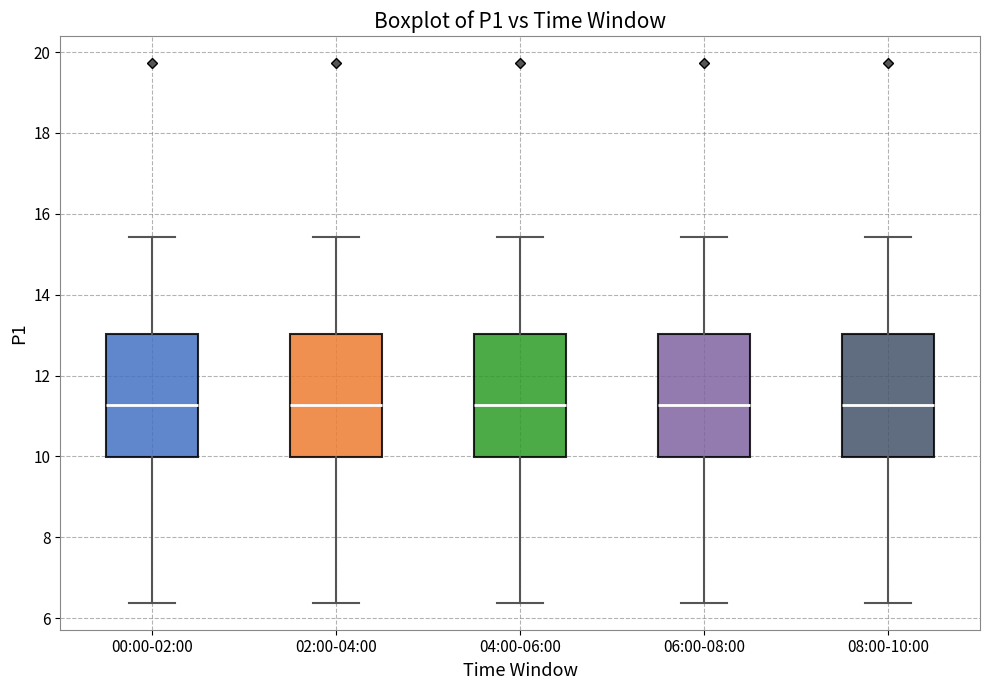

Reading left to right, transcribe this box plot: for each box, give where its median line is, the range the box spans, and where its two whiskers end, as read against the y-axis. The values are not printed on the chart, so give them approximately, as read against the axis.

00:00-02:00: median 11.2, box 10.0 to 13.0, whiskers 6.4 to 15.4
02:00-04:00: median 11.2, box 10.0 to 13.0, whiskers 6.4 to 15.4
04:00-06:00: median 11.2, box 10.0 to 13.0, whiskers 6.4 to 15.4
06:00-08:00: median 11.2, box 10.0 to 13.0, whiskers 6.4 to 15.4
08:00-10:00: median 11.2, box 10.0 to 13.0, whiskers 6.4 to 15.4